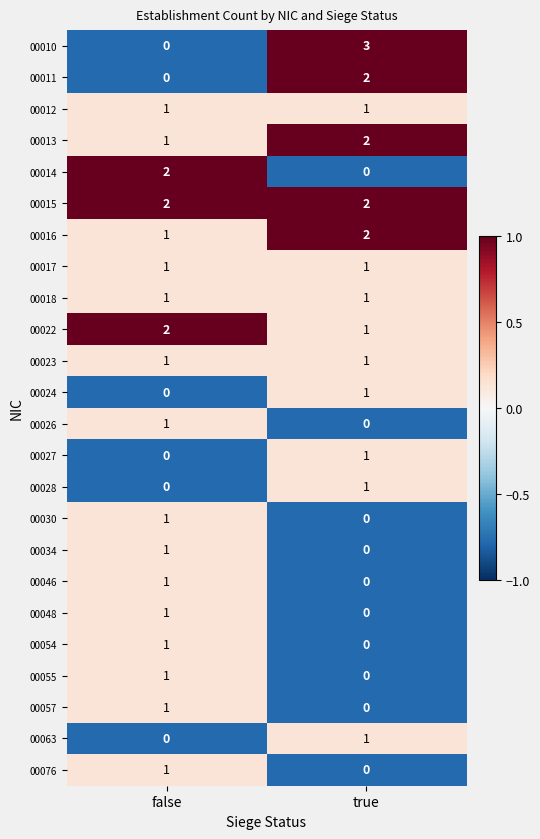

Which category has the highest value in the 00027 series?

true